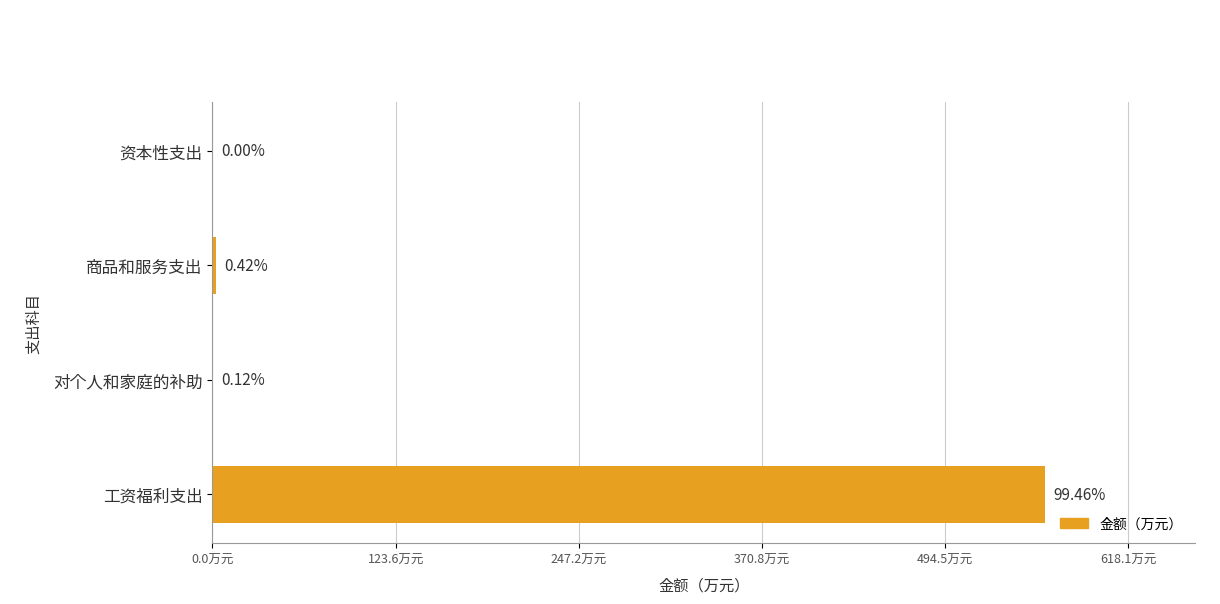

How many values are below 2?

2